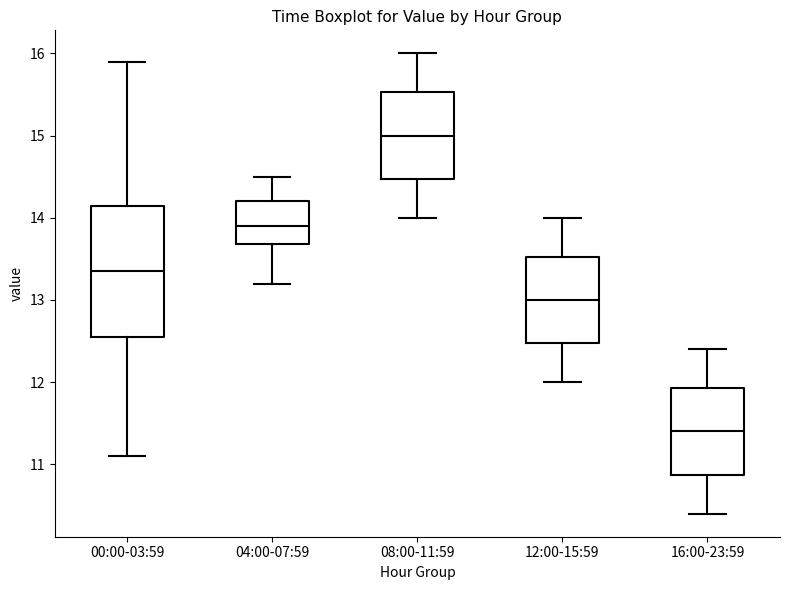

Reading left to right, read every box against the y-axis: the position of its median line, the range the box covers, and the ends of its whiskers. The values are not printed on the chart, so give them approximately, as read against the axis.

00:00-03:59: median 13.4, box 12.6 to 14.1, whiskers 11.1 to 15.9
04:00-07:59: median 13.9, box 13.7 to 14.2, whiskers 13.2 to 14.5
08:00-11:59: median 15.0, box 14.5 to 15.5, whiskers 14.0 to 16.0
12:00-15:59: median 13.0, box 12.5 to 13.5, whiskers 12.0 to 14.0
16:00-23:59: median 11.4, box 10.9 to 11.9, whiskers 10.4 to 12.4